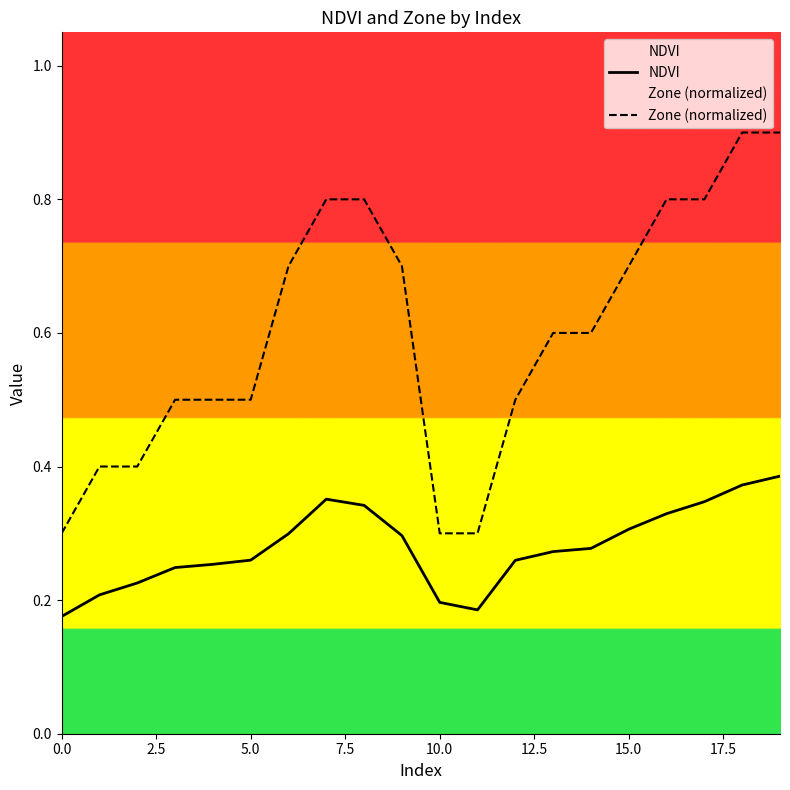

List the series in order of their overall mean, highest first.

Zone (normalized), NDVI